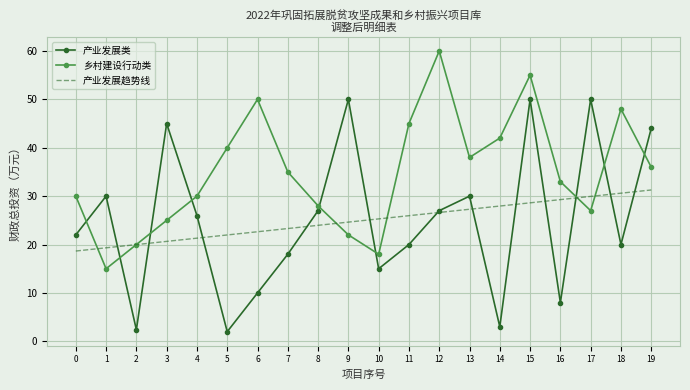

List the labels in order of 产业发展趋势线 value, largest first.

19, 18, 17, 16, 15, 14, 13, 12, 11, 10, 9, 8, 7, 6, 5, 4, 3, 2, 1, 0